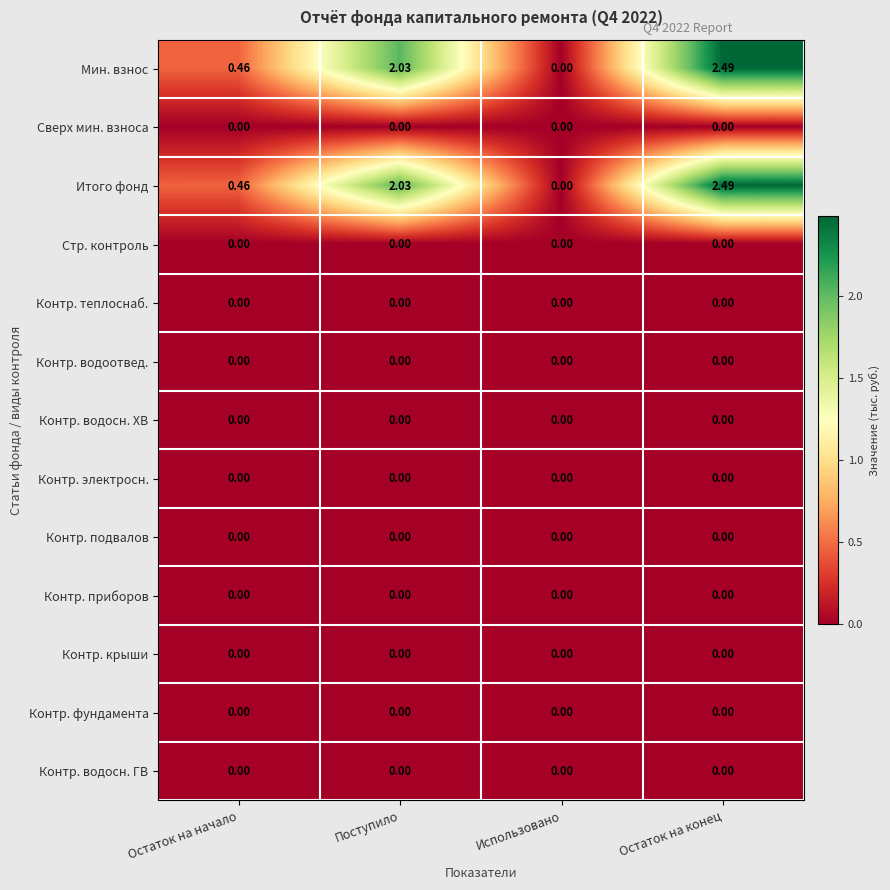

At which category does the chart reach its peak across all series?

Остаток на конец